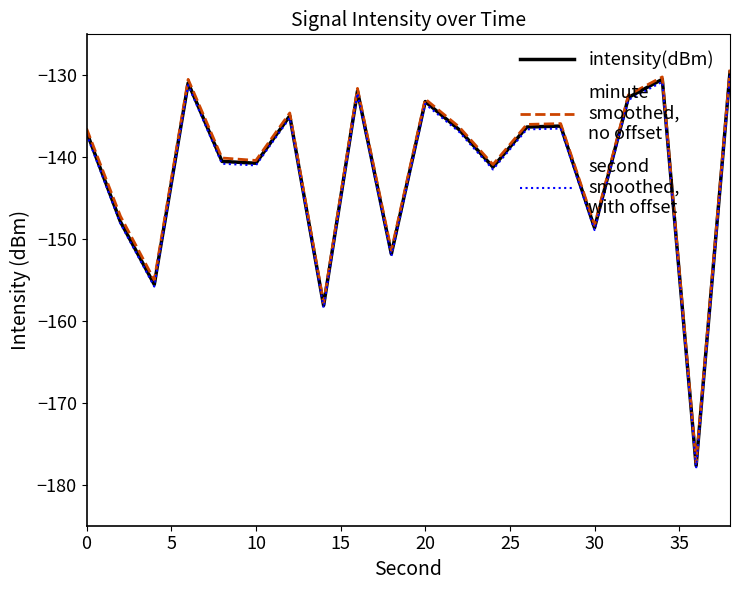

What is the smallest value displayed?

-178.0